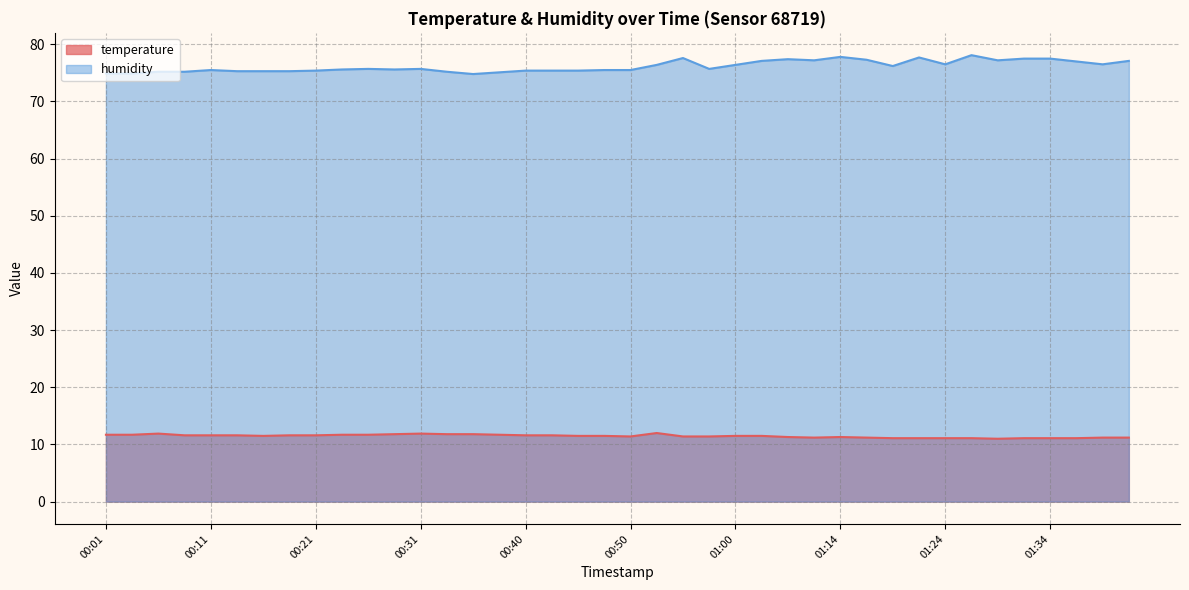

What is the difference between the maximum and minimum values in the temperature series?

1.0